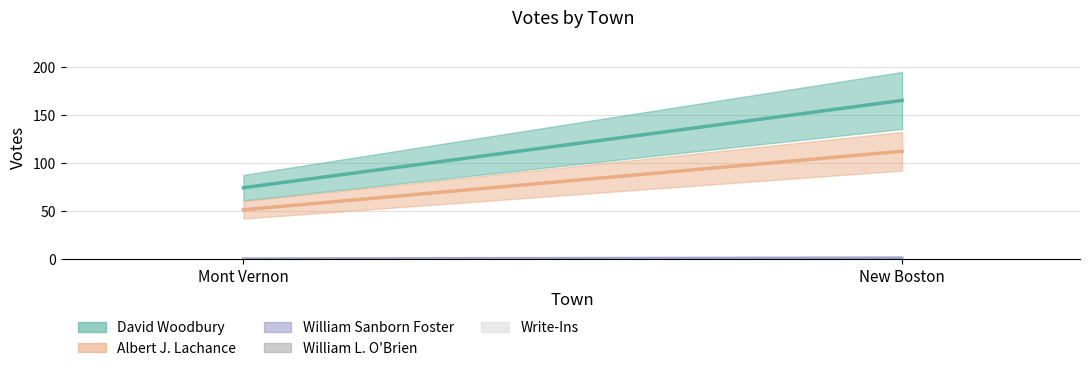

Reading left to right, what are all the values shown in this chart?

David Woodbury: 74	165
Albert J. Lachance: 51	112
William Sanborn Foster: 0	1
William L. O'Brien: 0	1
Write-Ins: 0	0